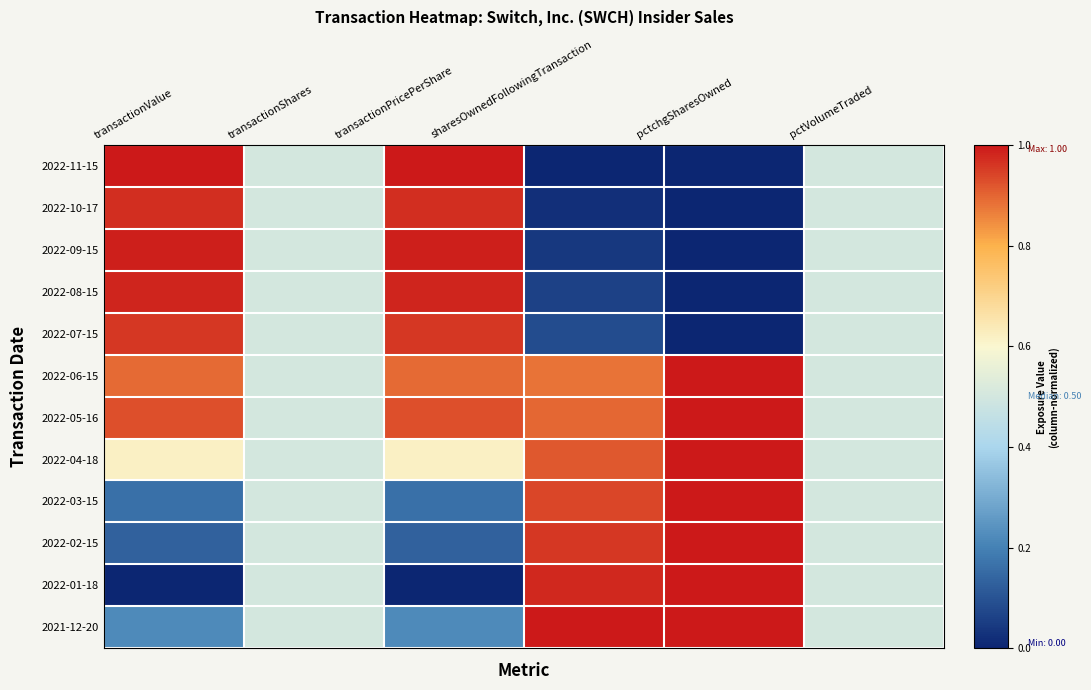

At how many categories does at least one series exceed 0?

6